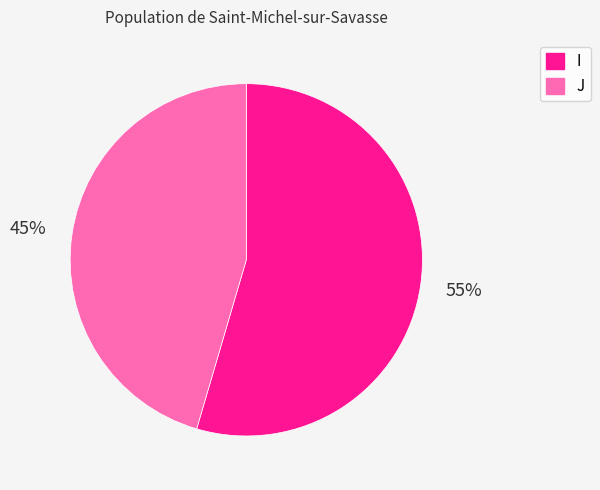

Is there any slice that represents more than half of the pie?

Yes